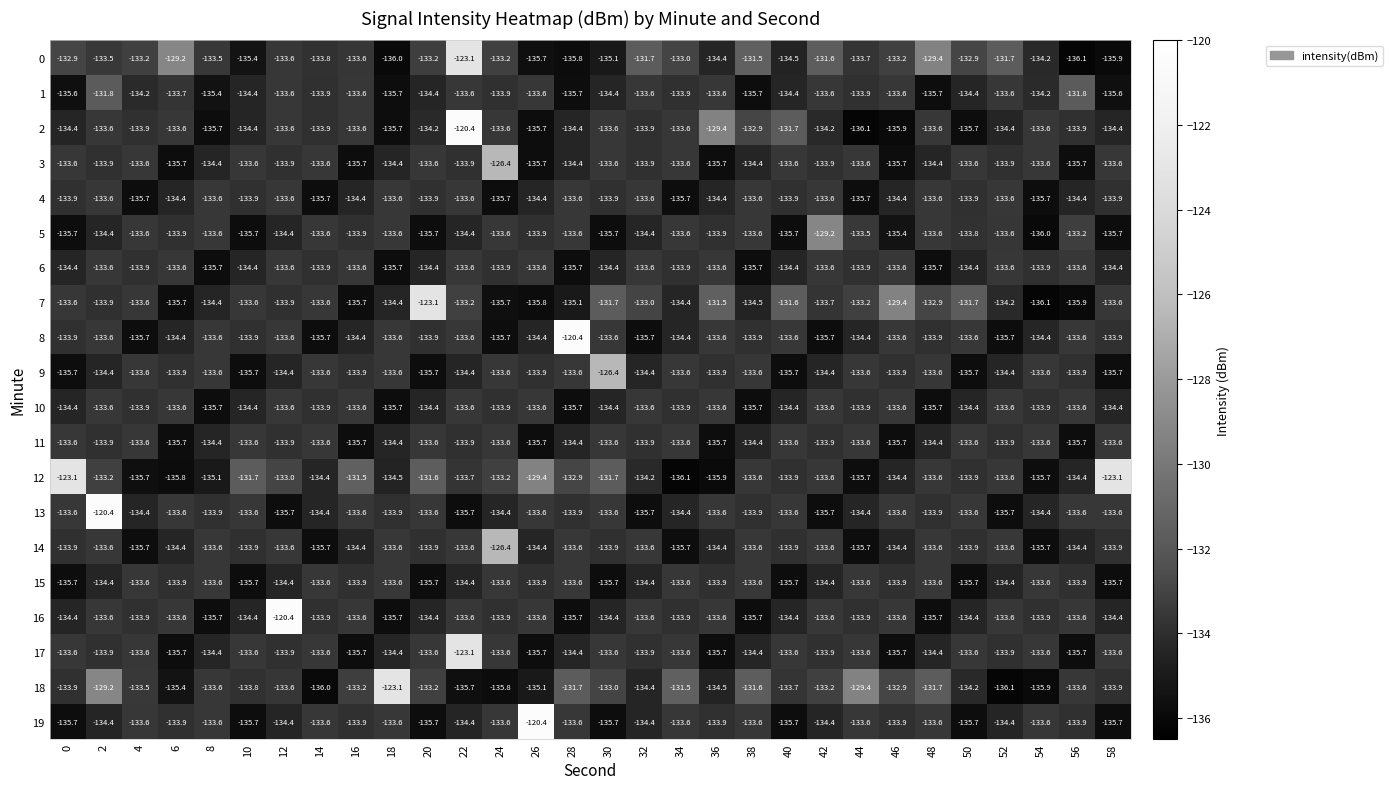

The value of 19 at 44 is -34.5. True or false?

False